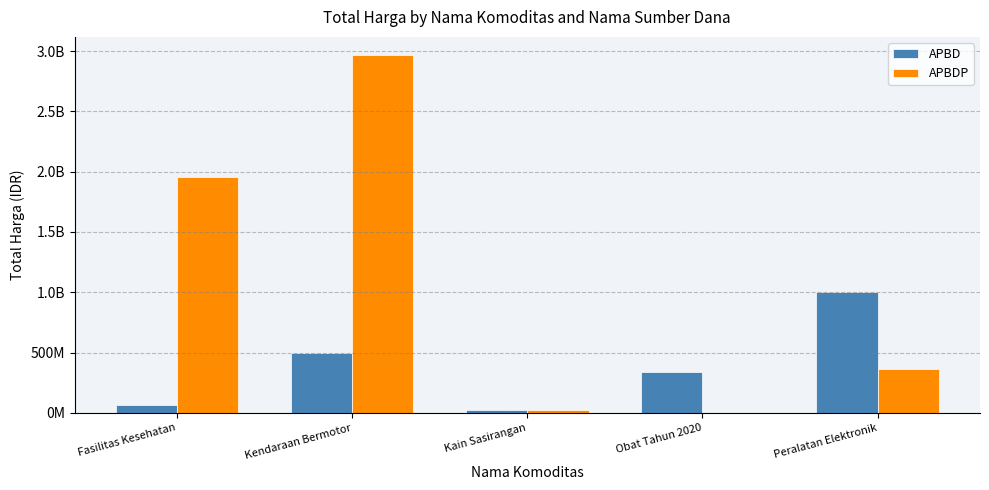

What is the difference between the second highest and second lowest values in the APBD series?

426558800